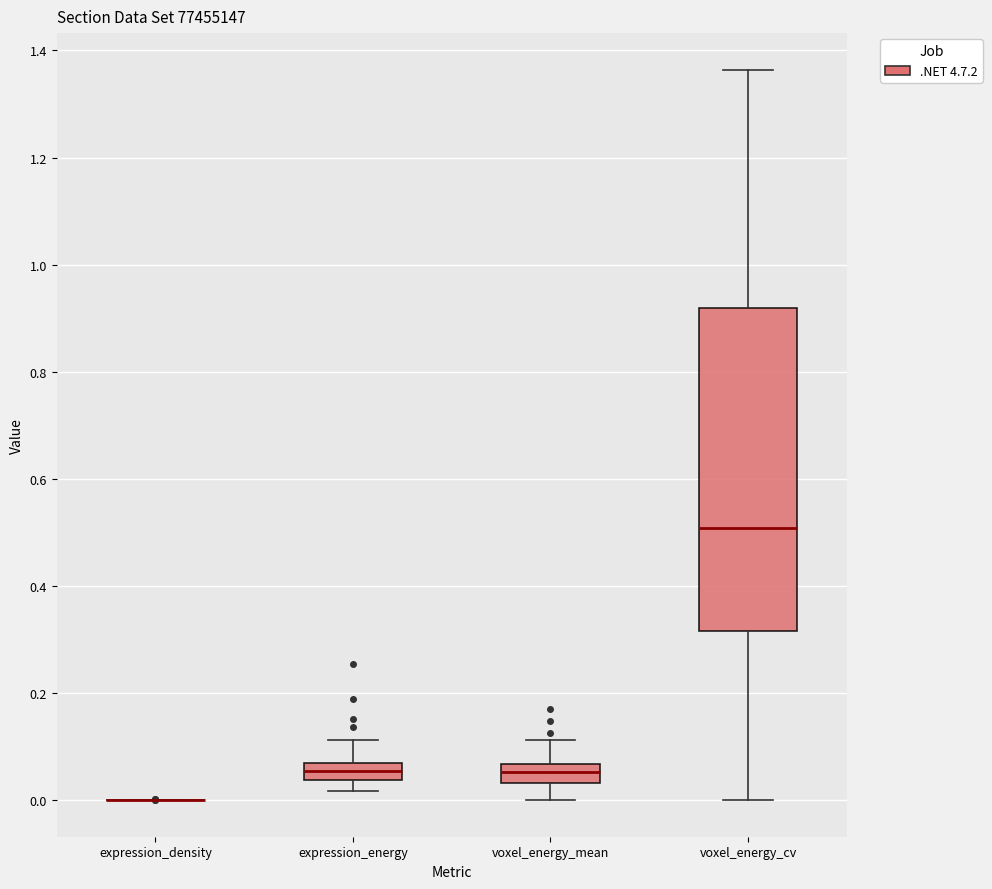

Which box is the tallest, from its lower edge to its upper edge?

voxel_energy_cv